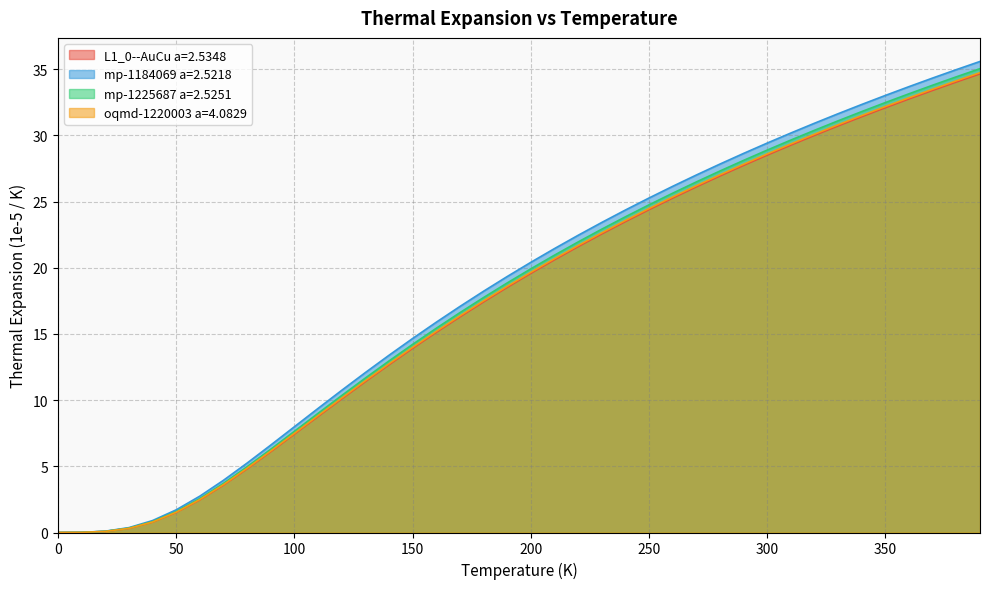

Reading right to left, list all the values displayed in this chart.

L1_0--AuCu a=2.5348: 390.0=34.7	380.0=34.0	370.0=33.4	360.0=32.8	350.0=32.1	340.0=31.4	330.0=30.7	320.0=30.0	310.0=29.3	300.0=28.5	290.0=27.7	280.0=26.9	270.0=26.1	260.0=25.3	250.0=24.4	240.0=23.5	230.0=22.6	220.0=21.6	210.0=20.6	200.0=19.6	190.0=18.5	180.0=17.4	170.0=16.3	160.0=15.1	150.0=13.9	140.0=12.7	130.0=11.4	120.0=10.1	110.0=8.8	100.0=7.4	90.0=6.1	80.0=4.8	70.0=3.6	60.0=2.5	50.0=1.5	40.0=0.8	30.0=0.3	20.0=0.1	10.0=0.0	0.0=0.0
mp-1184069 a=2.5218: 390.0=35.6	380.0=35.0	370.0=34.3	360.0=33.7	350.0=33.0	340.0=32.3	330.0=31.6	320.0=30.9	310.0=30.2	300.0=29.4	290.0=28.6	280.0=27.8	270.0=27.0	260.0=26.2	250.0=25.3	240.0=24.4	230.0=23.4	220.0=22.5	210.0=21.5	200.0=20.4	190.0=19.3	180.0=18.2	170.0=17.1	160.0=15.9	150.0=14.7	140.0=13.4	130.0=12.1	120.0=10.7	110.0=9.4	100.0=8.0	90.0=6.6	80.0=5.2	70.0=3.9	60.0=2.7	50.0=1.7	40.0=0.9	30.0=0.4	20.0=0.1	10.0=0.0	0.0=0.0
mp-1225687 a=2.5251: 390.0=35.0	380.0=34.4	370.0=33.8	360.0=33.1	350.0=32.5	340.0=31.8	330.0=31.1	320.0=30.4	310.0=29.7	300.0=28.9	290.0=28.1	280.0=27.3	270.0=26.5	260.0=25.6	250.0=24.8	240.0=23.9	230.0=22.9	220.0=22.0	210.0=21.0	200.0=19.9	190.0=18.9	180.0=17.8	170.0=16.6	160.0=15.4	150.0=14.2	140.0=13.0	130.0=11.7	120.0=10.3	110.0=9.0	100.0=7.6	90.0=6.3	80.0=5.0	70.0=3.7	60.0=2.6	50.0=1.6	40.0=0.8	30.0=0.3	20.0=0.1	10.0=0.0	0.0=0.0
oqmd-1220003 a=4.0829: 390.0=34.7	380.0=34.1	370.0=33.5	360.0=32.8	350.0=32.2	340.0=31.5	330.0=30.8	320.0=30.1	310.0=29.4	300.0=28.6	290.0=27.8	280.0=27.0	270.0=26.2	260.0=25.4	250.0=24.5	240.0=23.6	230.0=22.6	220.0=21.7	210.0=20.7	200.0=19.7	190.0=18.6	180.0=17.5	170.0=16.4	160.0=15.2	150.0=14.0	140.0=12.7	130.0=11.5	120.0=10.2	110.0=8.8	100.0=7.5	90.0=6.2	80.0=4.9	70.0=3.6	60.0=2.5	50.0=1.5	40.0=0.8	30.0=0.3	20.0=0.1	10.0=0.0	0.0=0.0